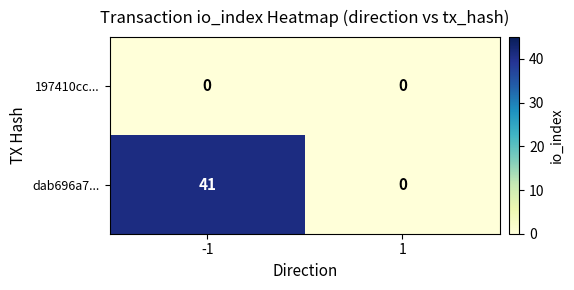

What is the spread (max minus min) of values at -1?

41